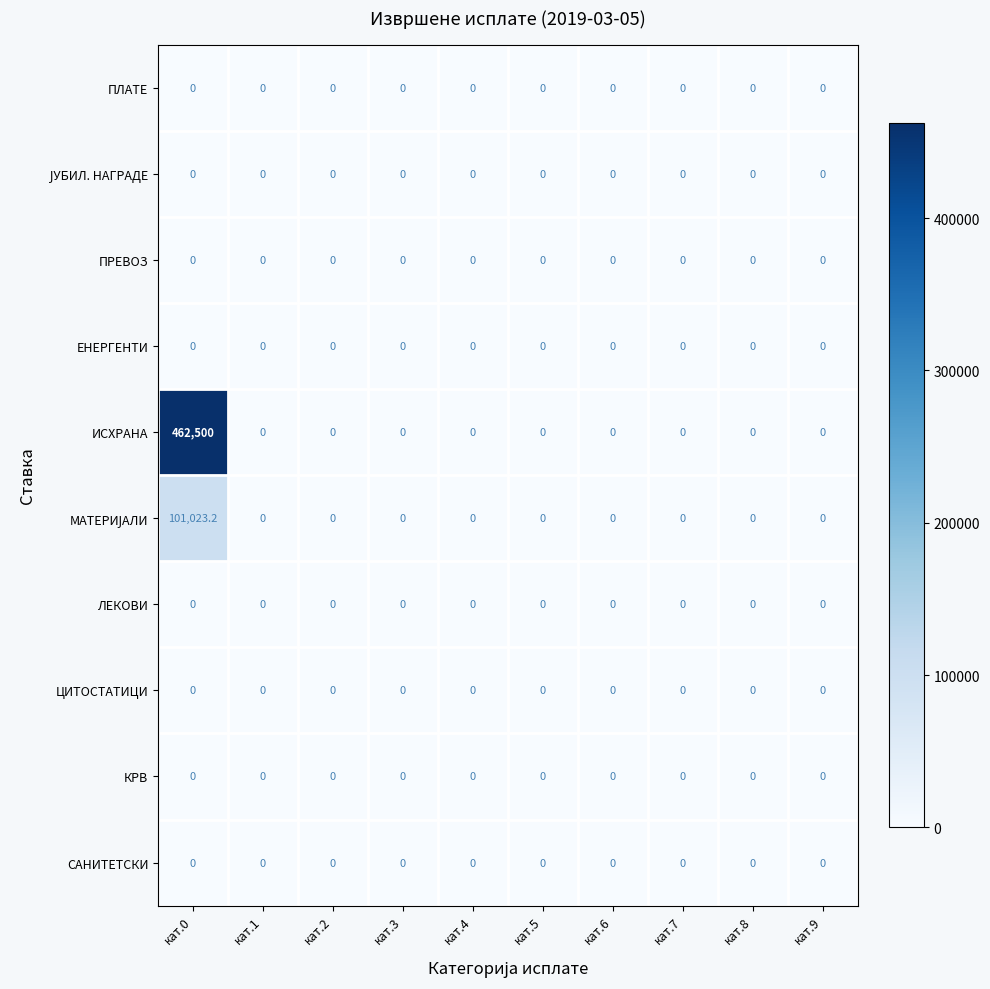

How many distinct data groups are displayed?

10